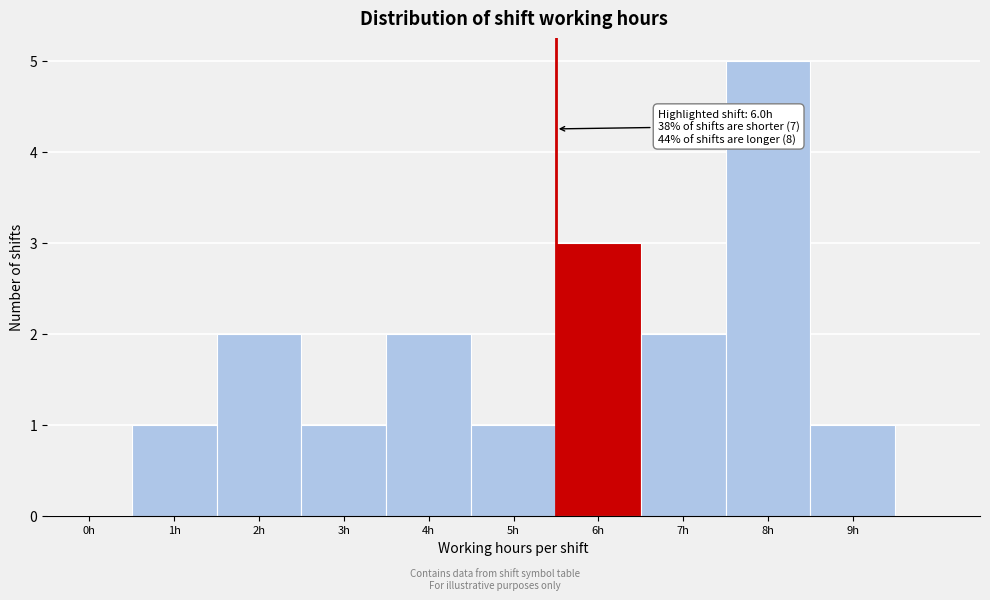

Reading left to right, what are all the values shown in this chart?

0h=0	1h=1	2h=2	3h=1	4h=2	5h=1	6h=3	7h=2	8h=5	9h=1